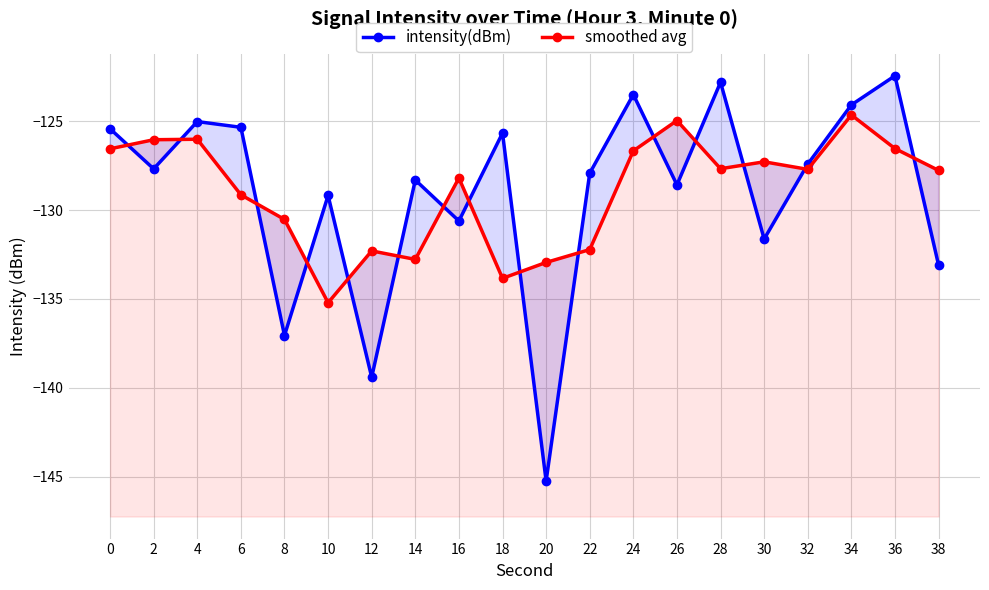

What is the greatest value displayed?

-122.4